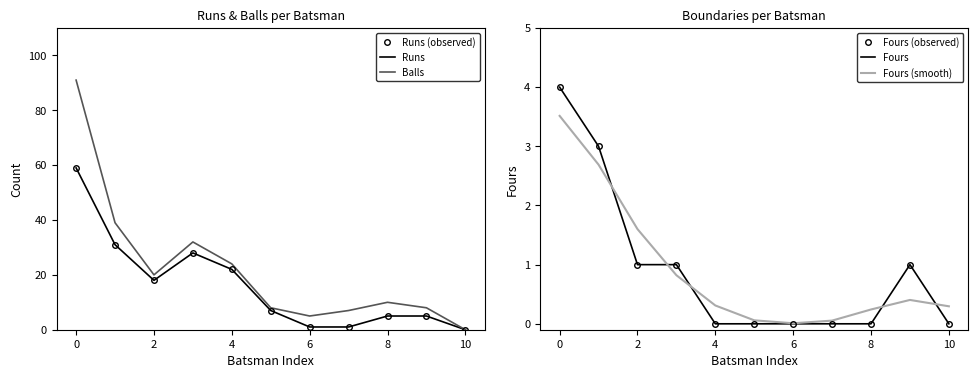

Where is the first local minimum for Fours (smooth)?

6